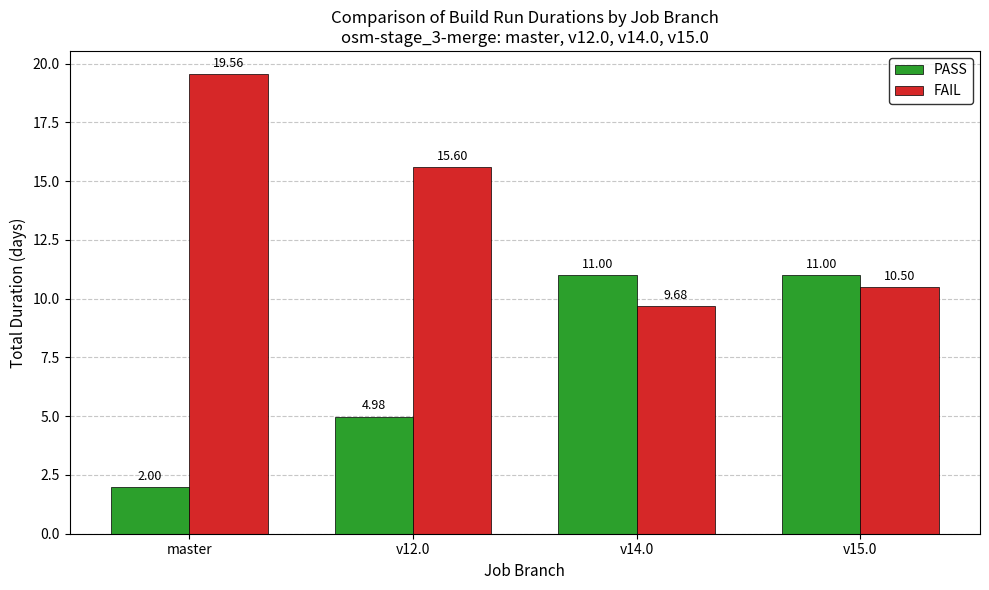

What position from the left is master?

1